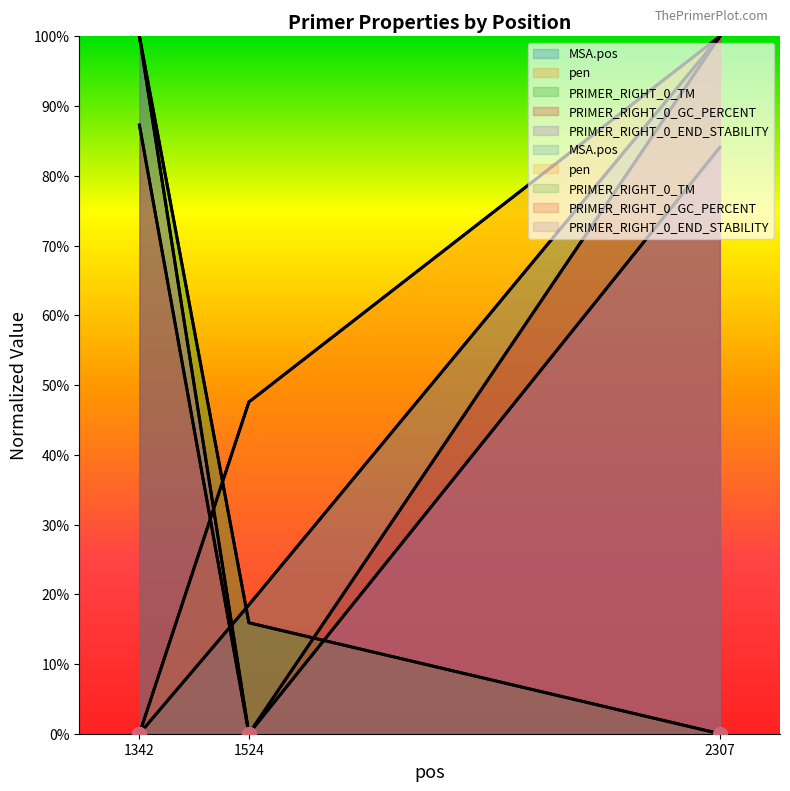

Is the value of pen at 1342 greater than the value of PRIMER_RIGHT_0_GC_PERCENT at 1342?

No